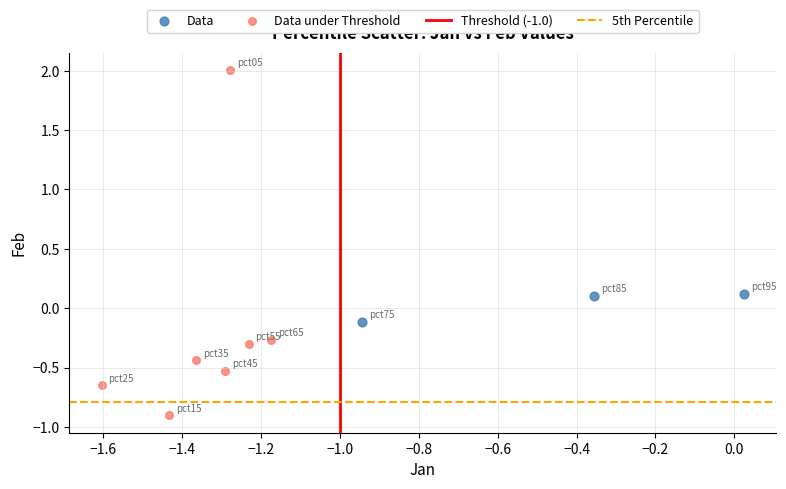

Which series reaches the maximum Y coordinate?

Data under Threshold